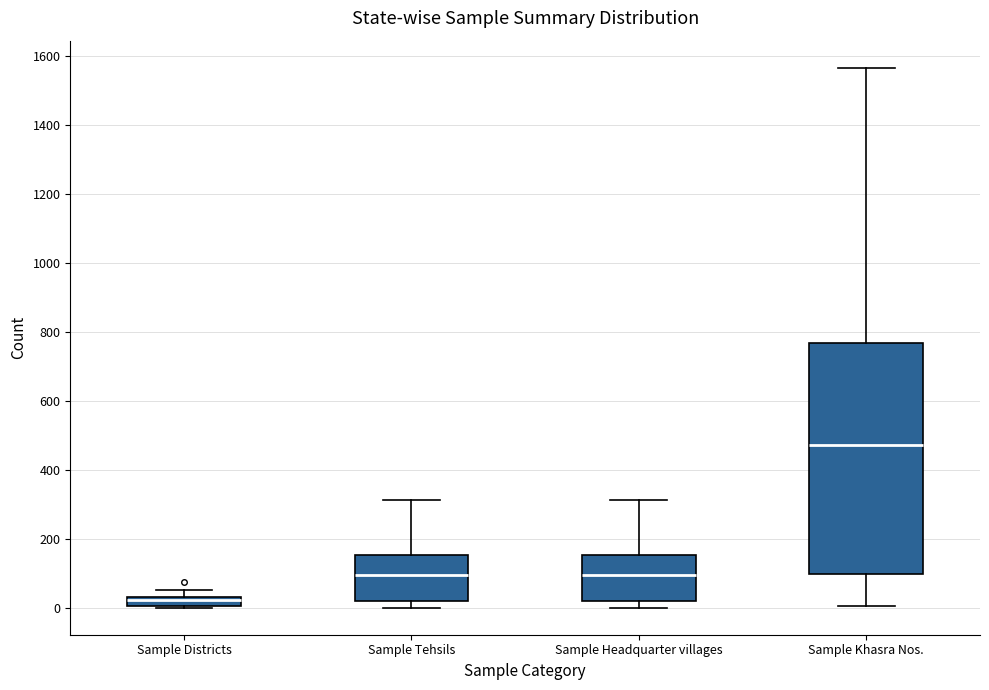

Where is the upper edge of the box for Sample Khasra Nos. on the y-axis? The values are not printed on the chart, so give them approximately, as read against the axis.

760